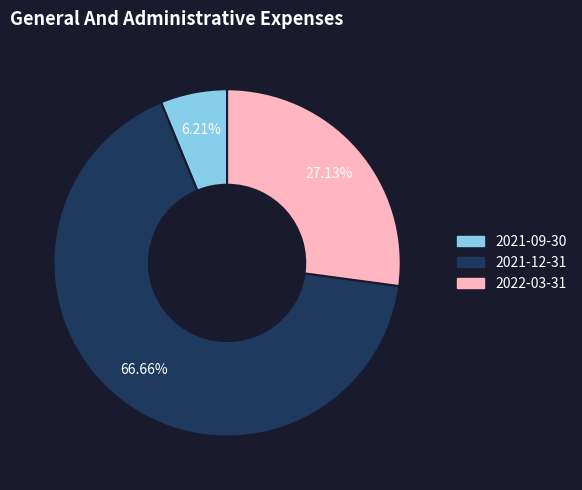

Count the number of slices in the pie.

3